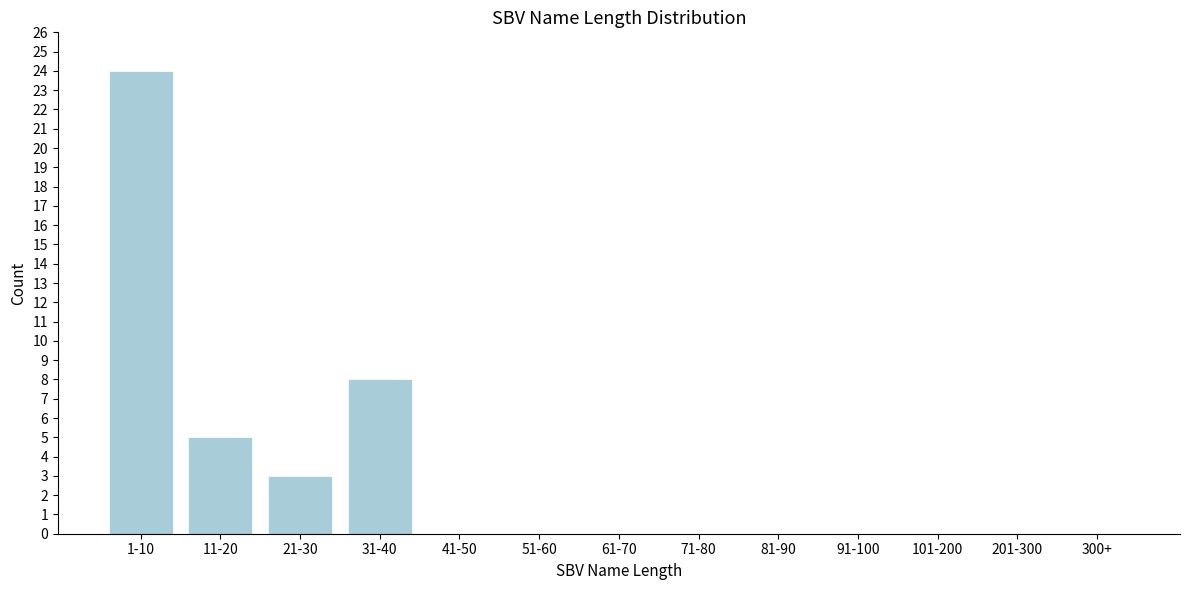

Reading left to right, extract all data points from this chart.

1-10=24	11-20=5	21-30=3	31-40=8	41-50=0	51-60=0	61-70=0	71-80=0	81-90=0	91-100=0	101-200=0	201-300=0	300+=0